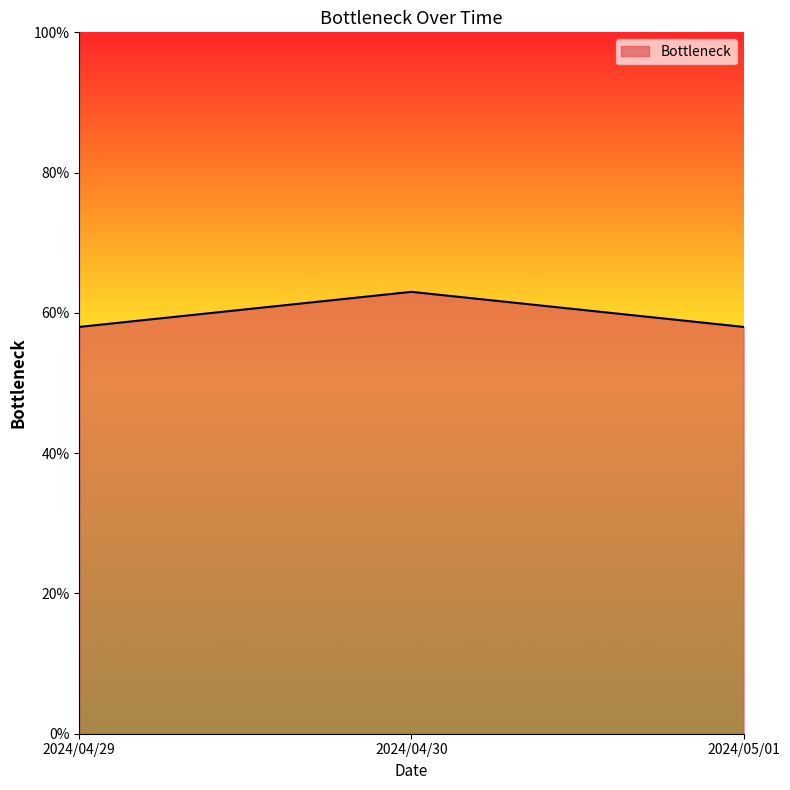

Does the chart have visible grid lines?

No